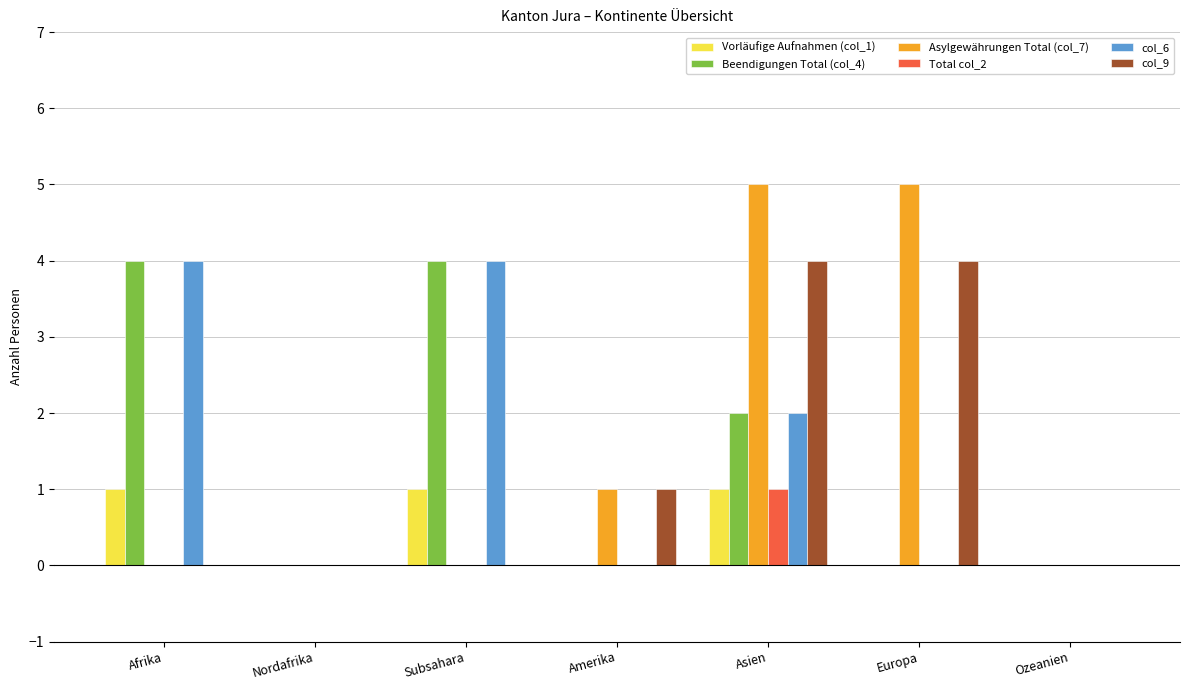

Which series has the largest total across all categories?

Asylgewährungen Total (col_7)